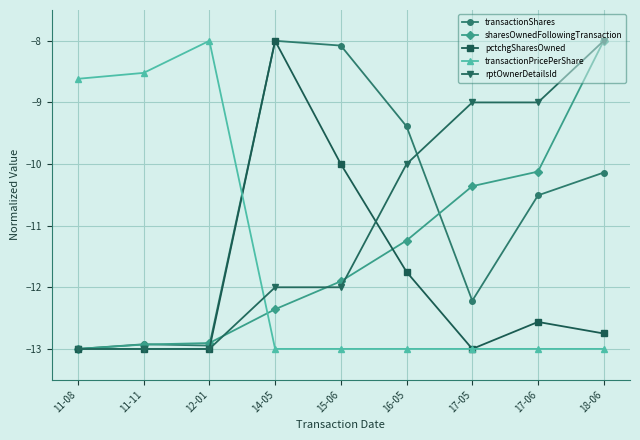

What is the total value across all series at 11-11?

-60.4